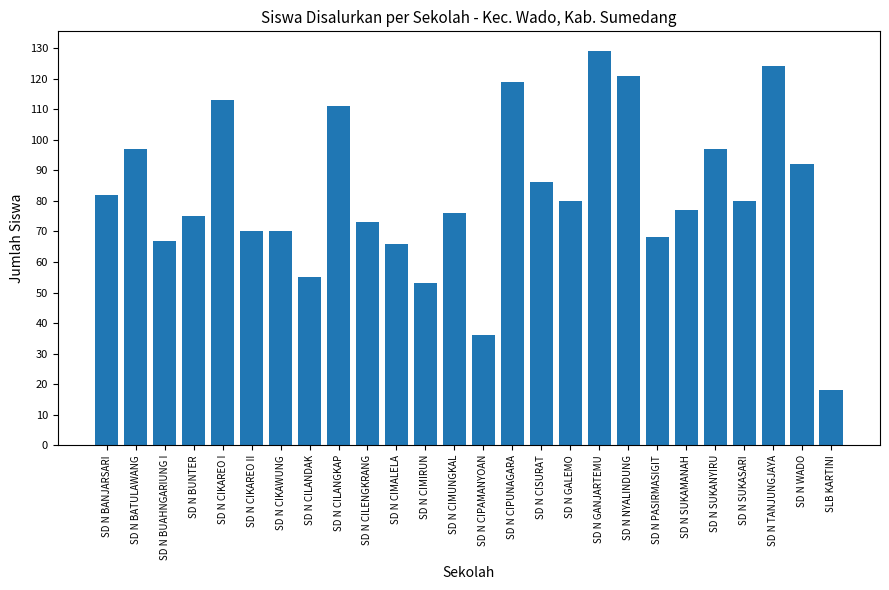

What is the difference between the maximum and minimum values?

111